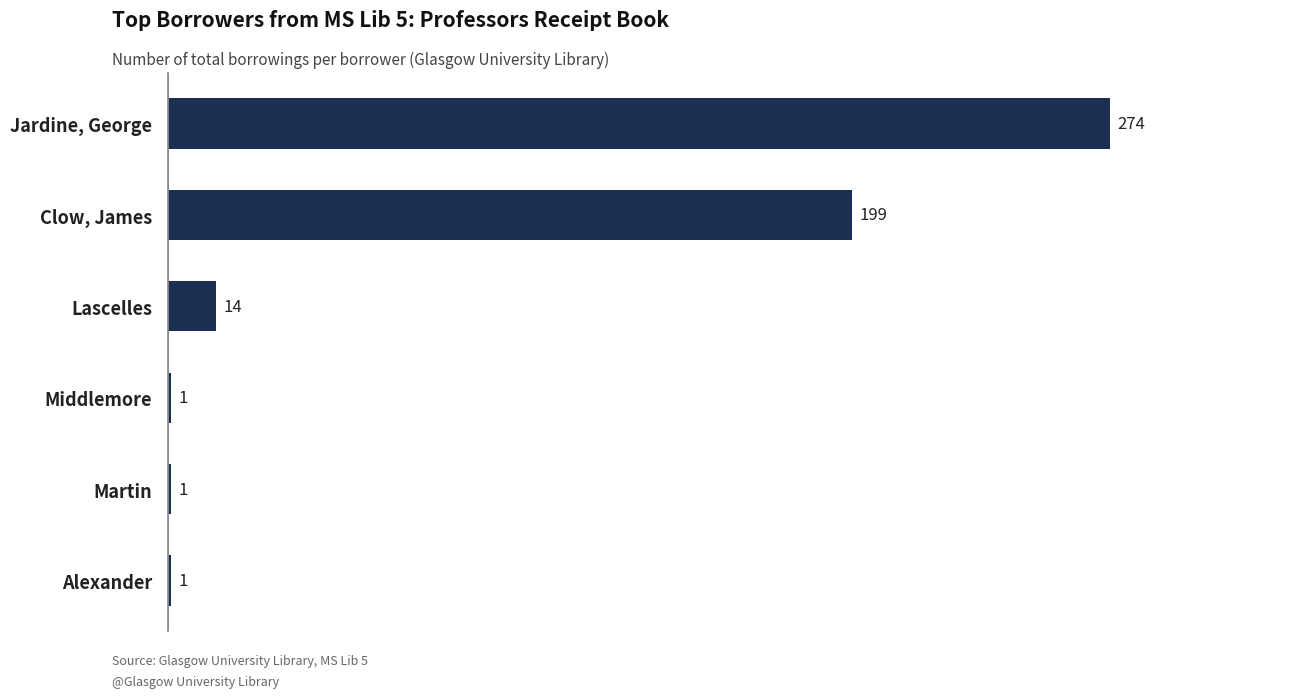

Approximately how many times larger is the value at Jardine, George compared to Middlemore?

274.0